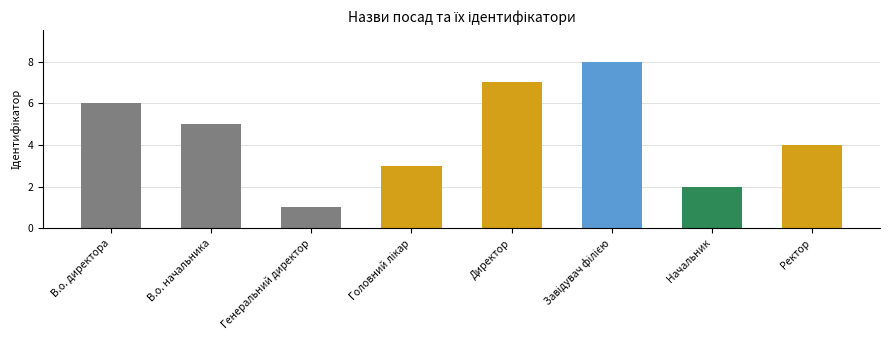

What is the difference between the maximum and minimum values?

7